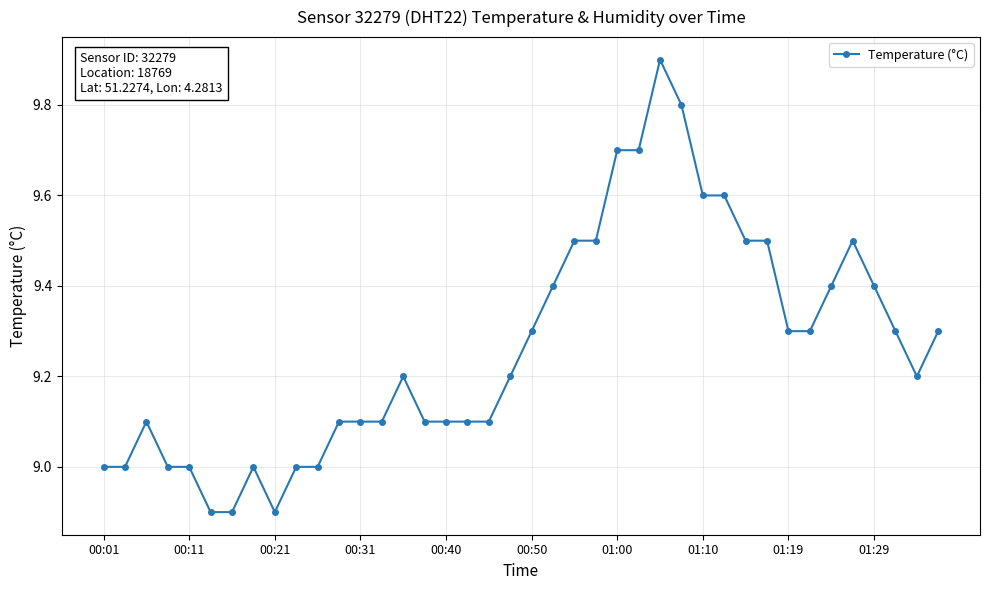

How many data points does each series have?

40